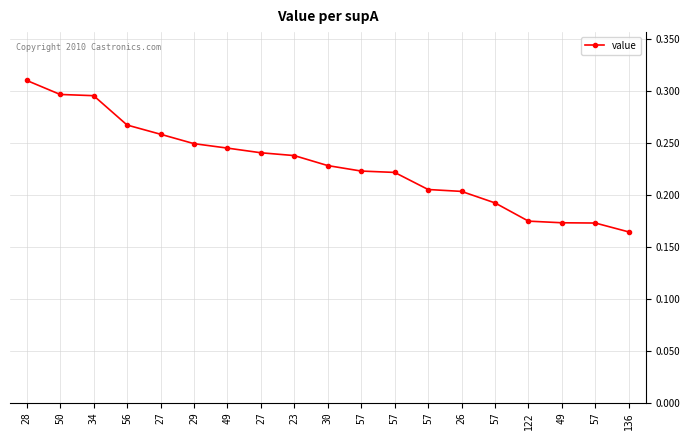

Does the chart have visible grid lines?

Yes